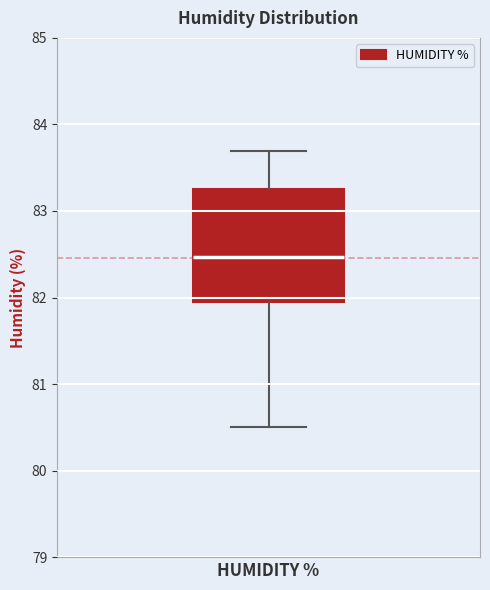

Transcribe this box plot: give where the median line is, the range the box spans, and where the two whiskers end, as read against the y-axis. The values are not printed on the chart, so give them approximately, as read against the axis.

median 82.5, box 81.9 to 83.3, whiskers 80.5 to 83.7